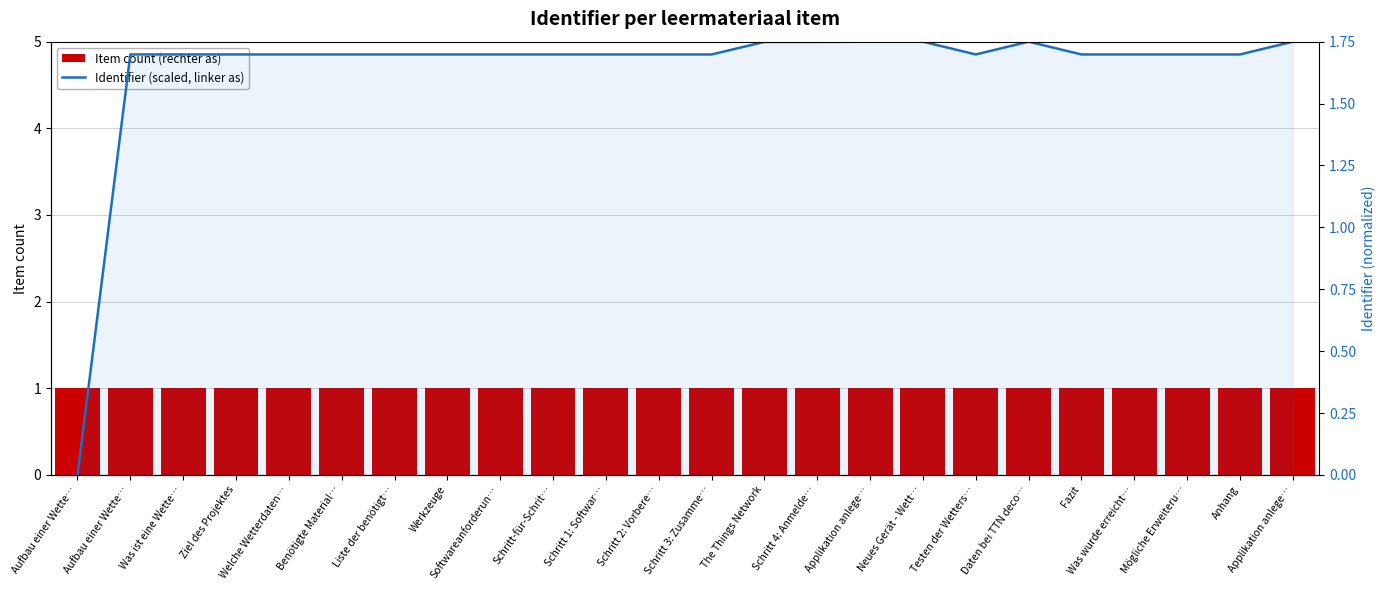

What is the difference between the maximum and minimum values in the Identifier (scaled, linker as) series?

1.8